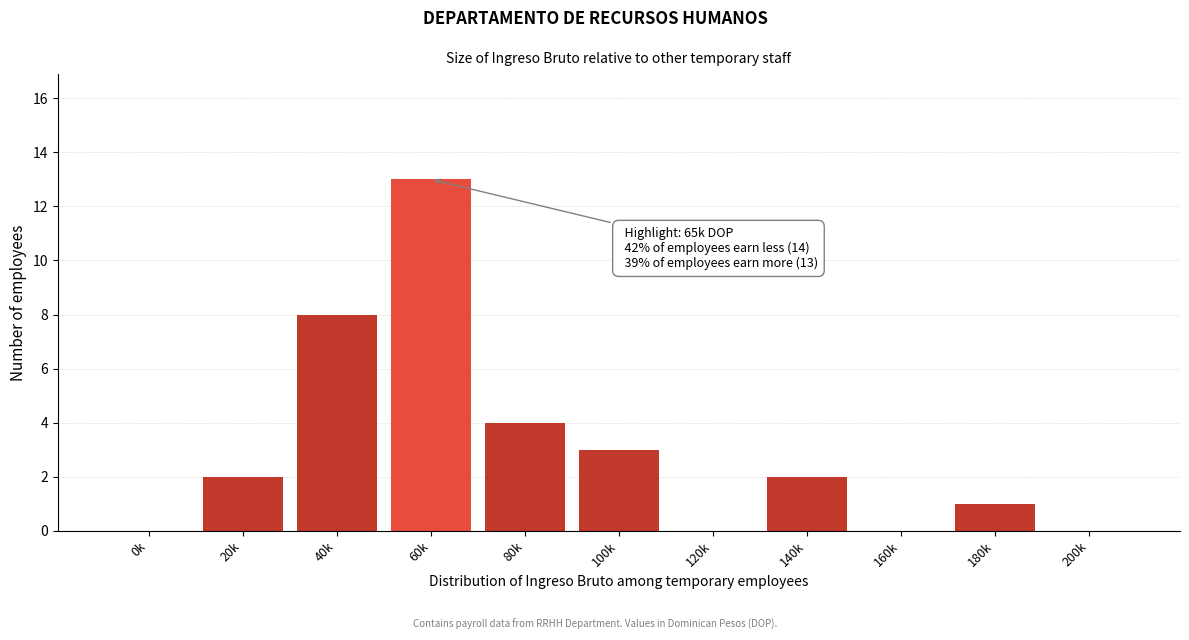

Reading left to right, transcribe all the data shown in this chart.

0k=0	20k=2	40k=8	60k=13	80k=4	100k=3	120k=0	140k=2	160k=0	180k=1	200k=0